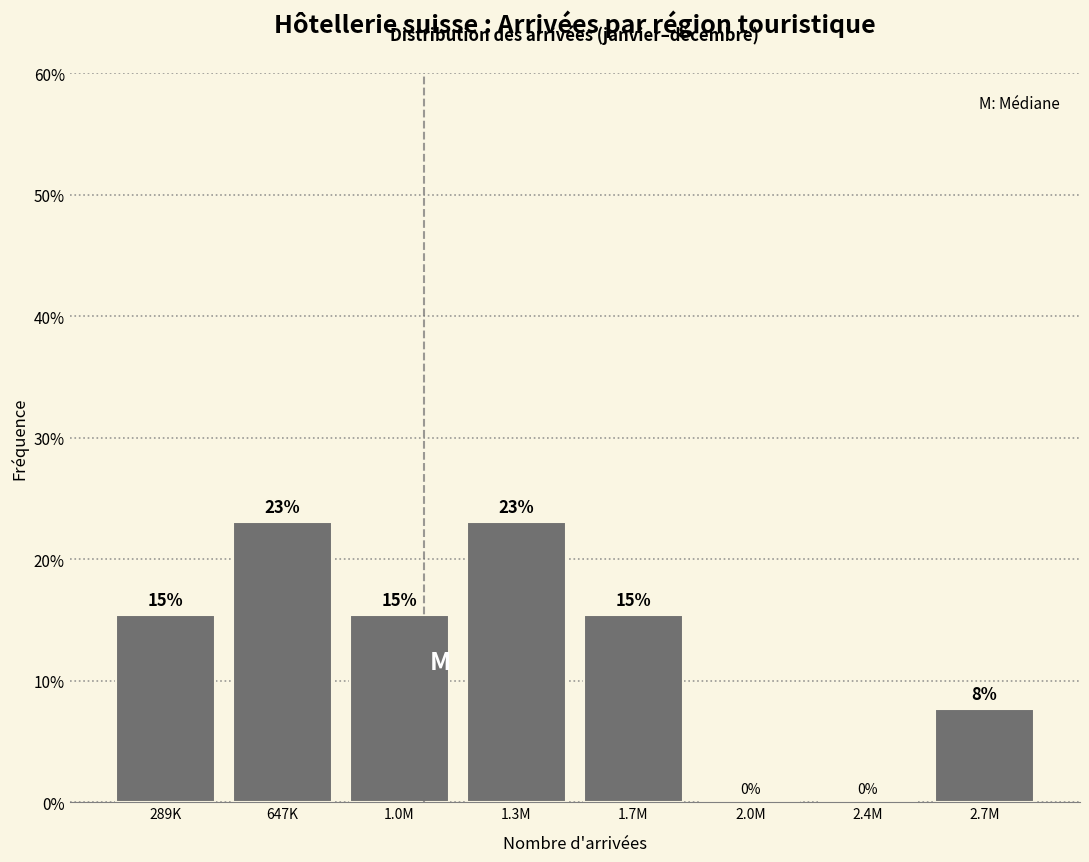

Between 2.7M and 1.3M, which is larger?

1.3M